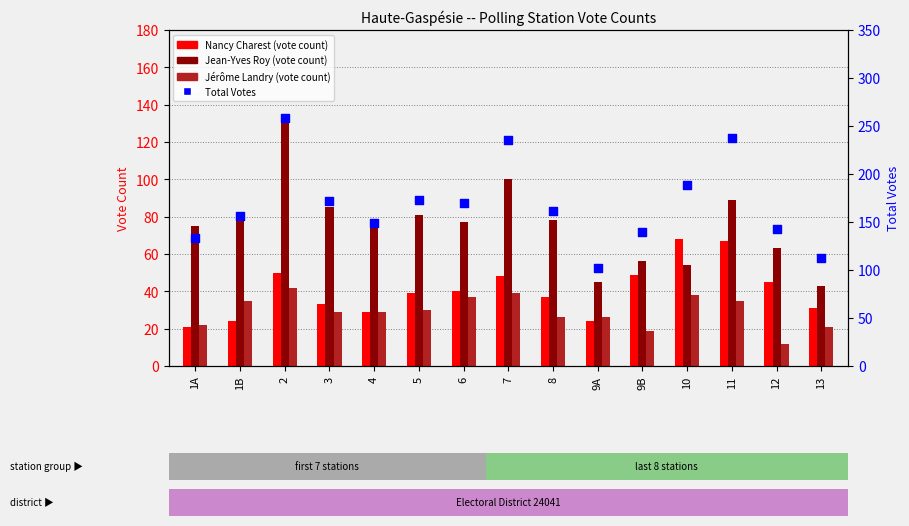

What are all the series names shown in the legend?

Nancy Charest, Jean-Yves Roy, Jérôme Landry, Total Votes